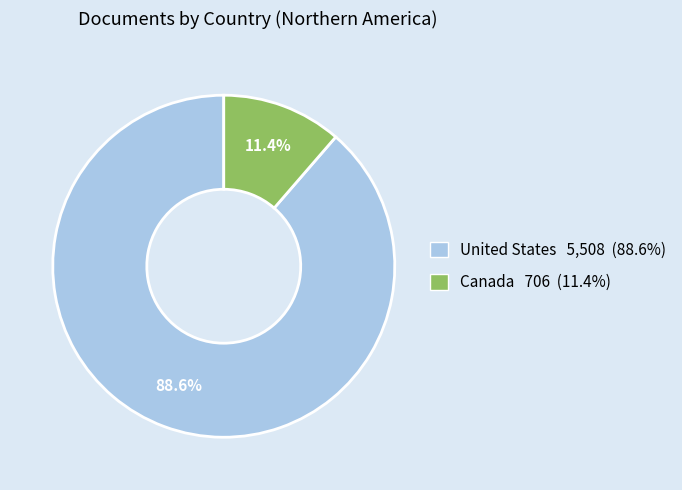

Count the number of slices in the pie.

2